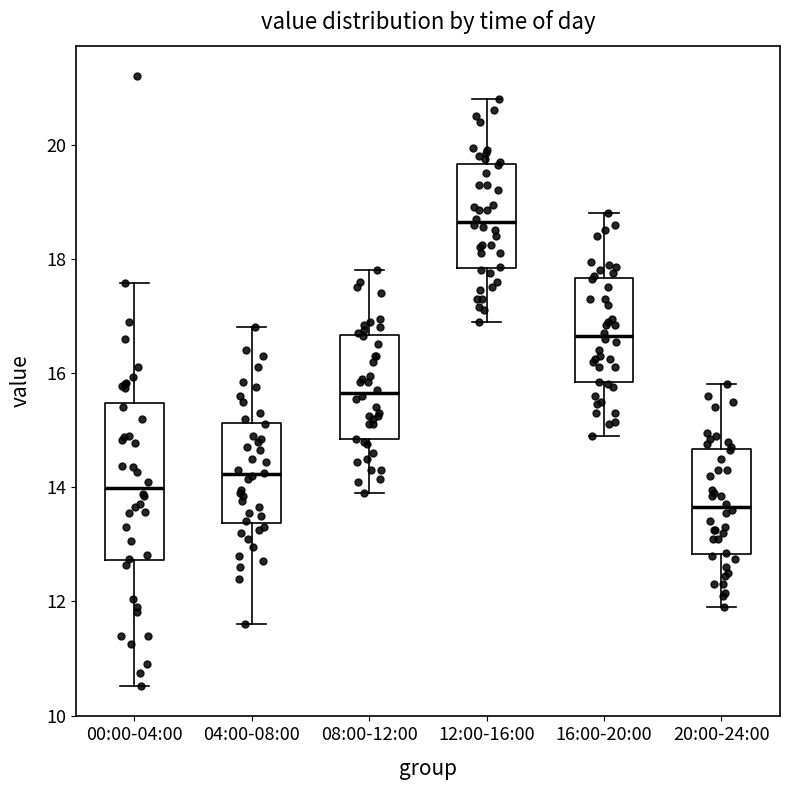

Where does the median line of the box for 16:00-20:00 sit on the y-axis? The values are not printed on the chart, so give them approximately, as read against the axis.

16.6